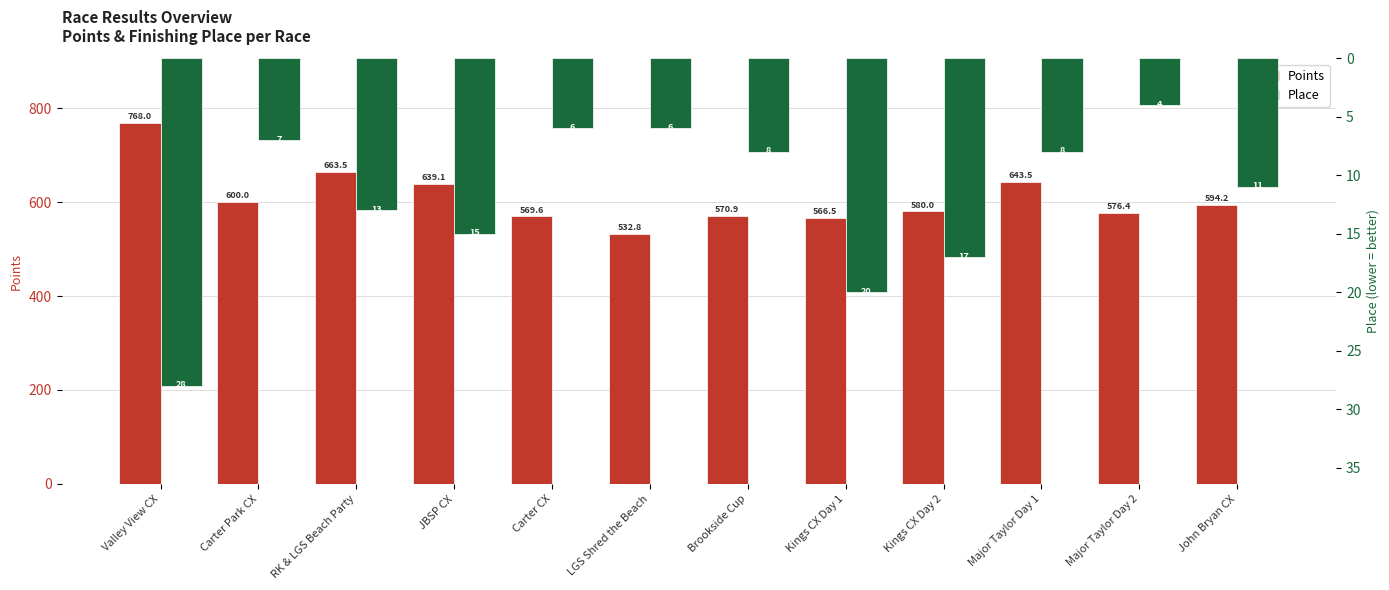

What position from the left is LGS Shred the Beach?

6